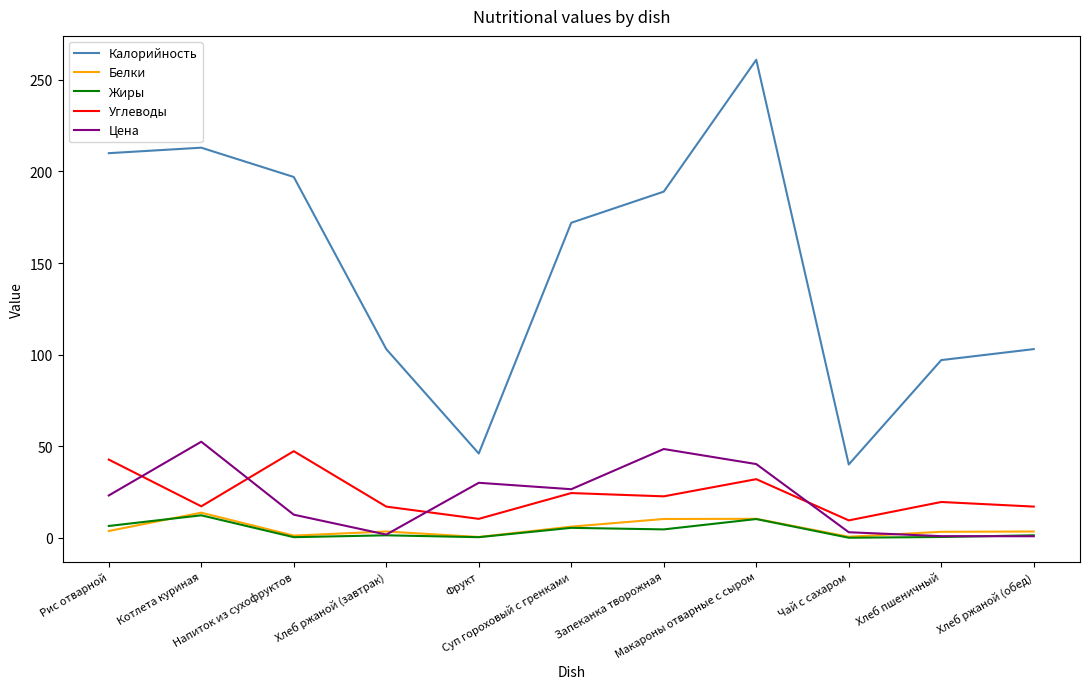

How many interior local valleys does the Калорийность series have?

2